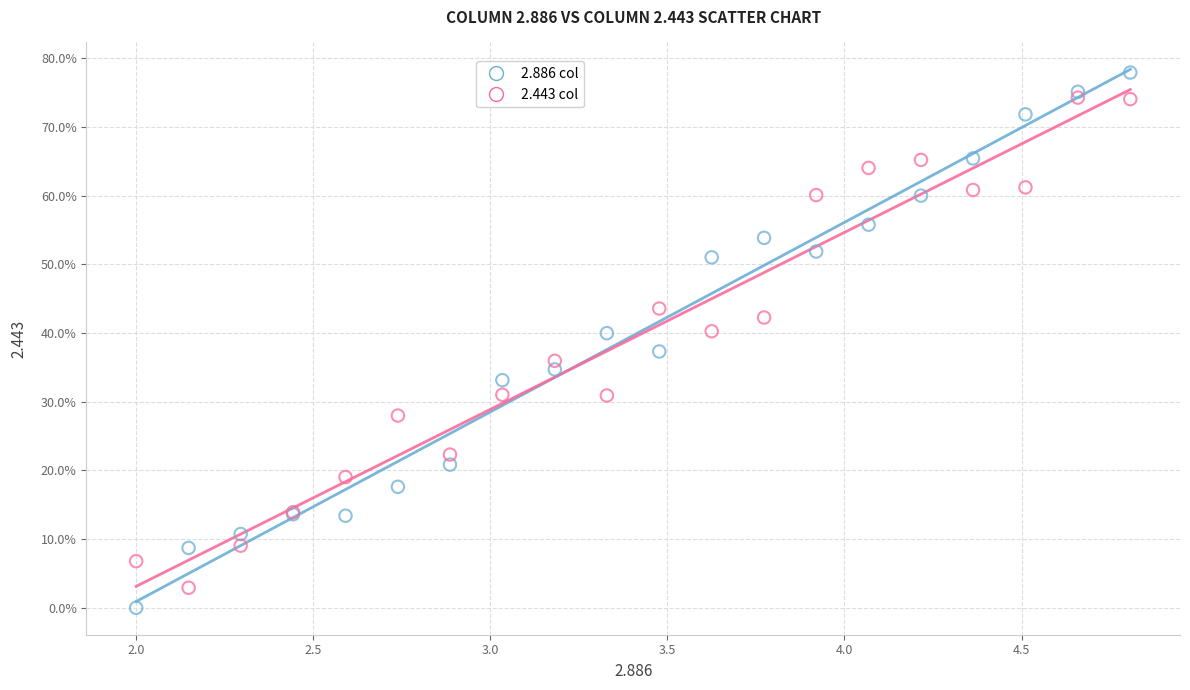

Which series reaches the minimum Y coordinate?

2.886 col